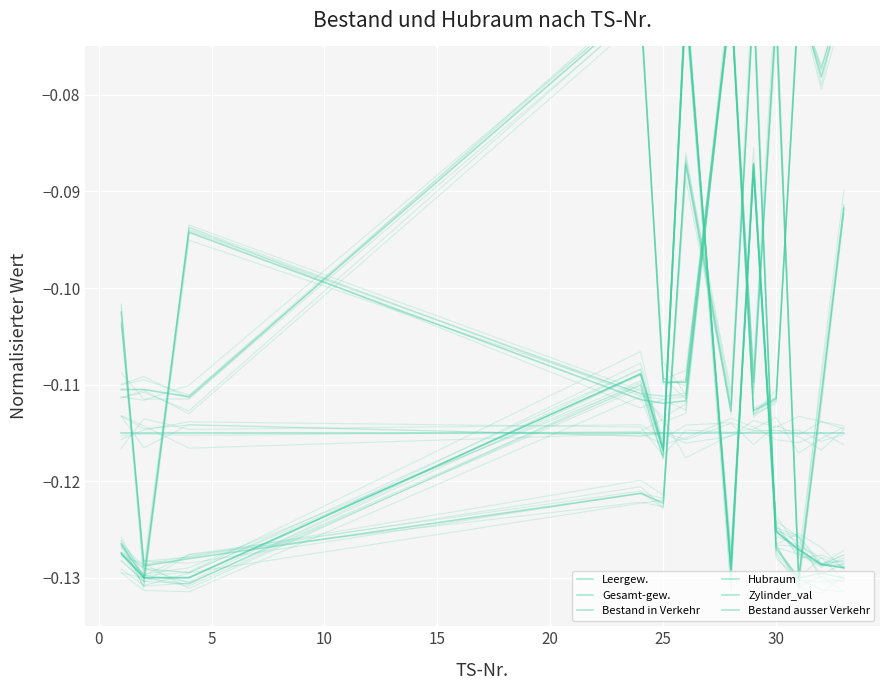

Rank the series by their maximum value, from lowest to highest.

Zylinder_val, Leergew., Gesamt-gew., Bestand in Verkehr, Hubraum, Bestand ausser Verkehr